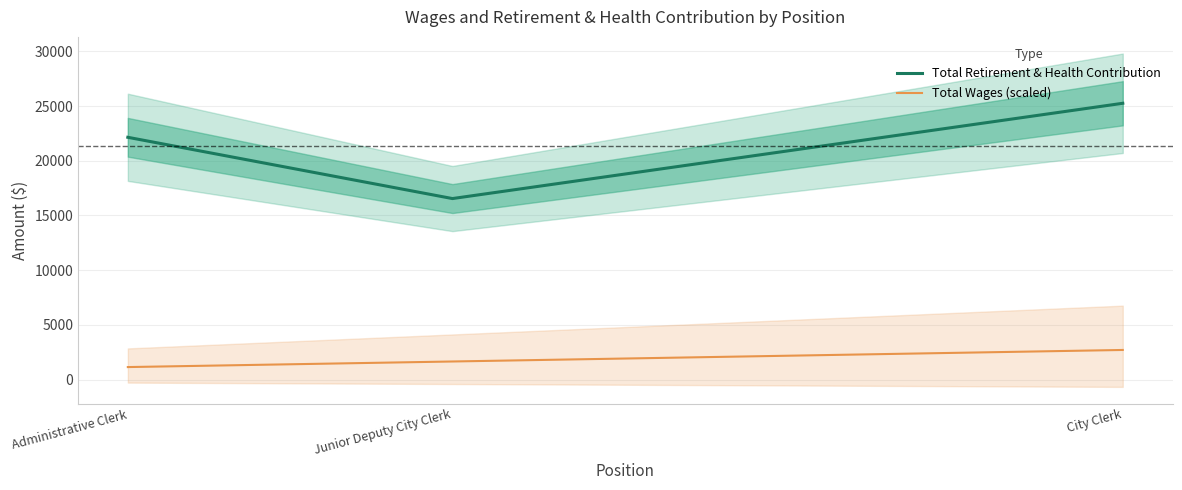

Does the chart display data point markers on the line(s)?

No